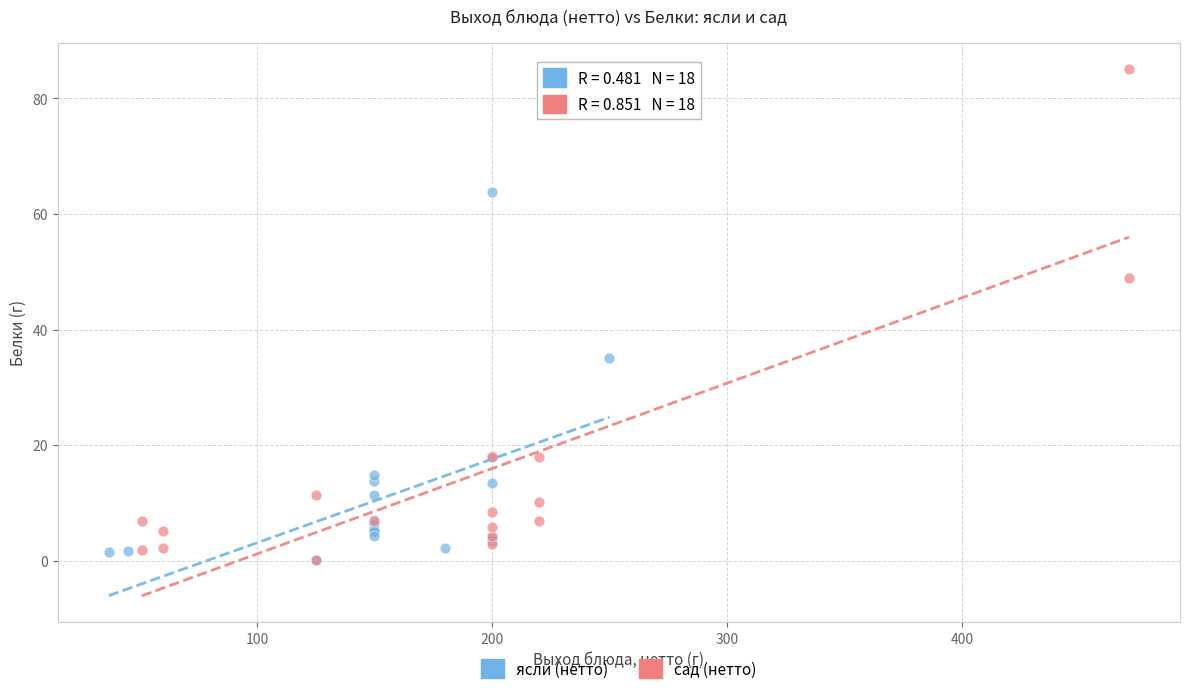

Which series contains the highest Y value?

сад (нетто)